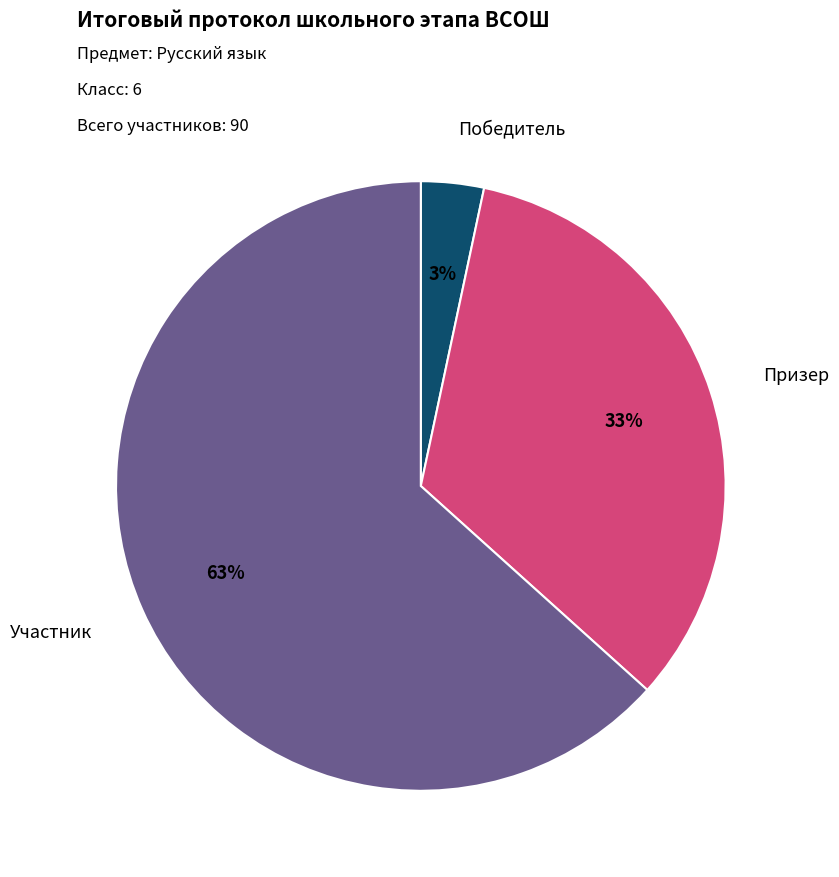

To the nearest percent, what is the average slice percentage?

33%